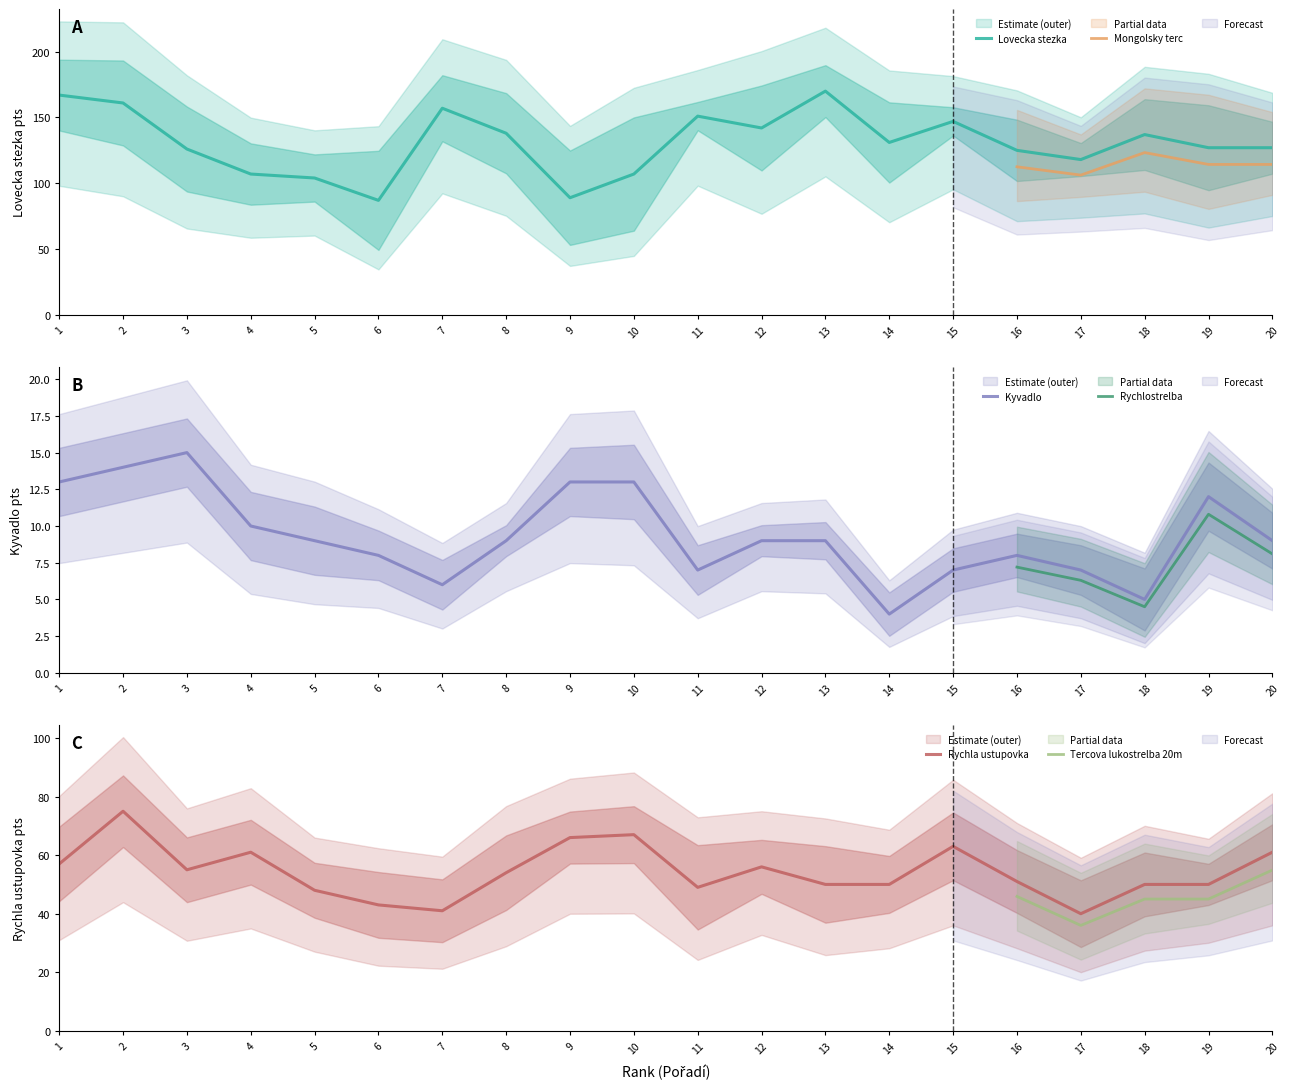

Reading left to right, extract all data points from this chart.

Lovecka stezka: 167	161	126	107	104	87	157	138	89	107	151	142	170	131	147	125	118	137	127	127
Kyvadlo: 13	14	15	10	9	8	6	9	13	13	7	9	9	4	7	8	7	5	12	9
Rychla ustupovka: 57	75	55	61	48	43	41	54	66	67	49	56	50	50	63	51	40	50	50	61